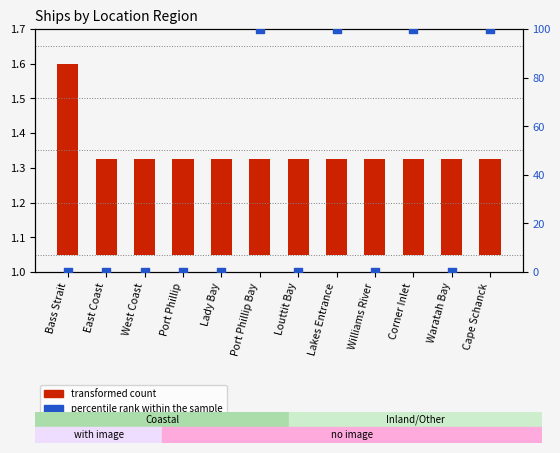

What is the total value across all series at Williams River?

0.3